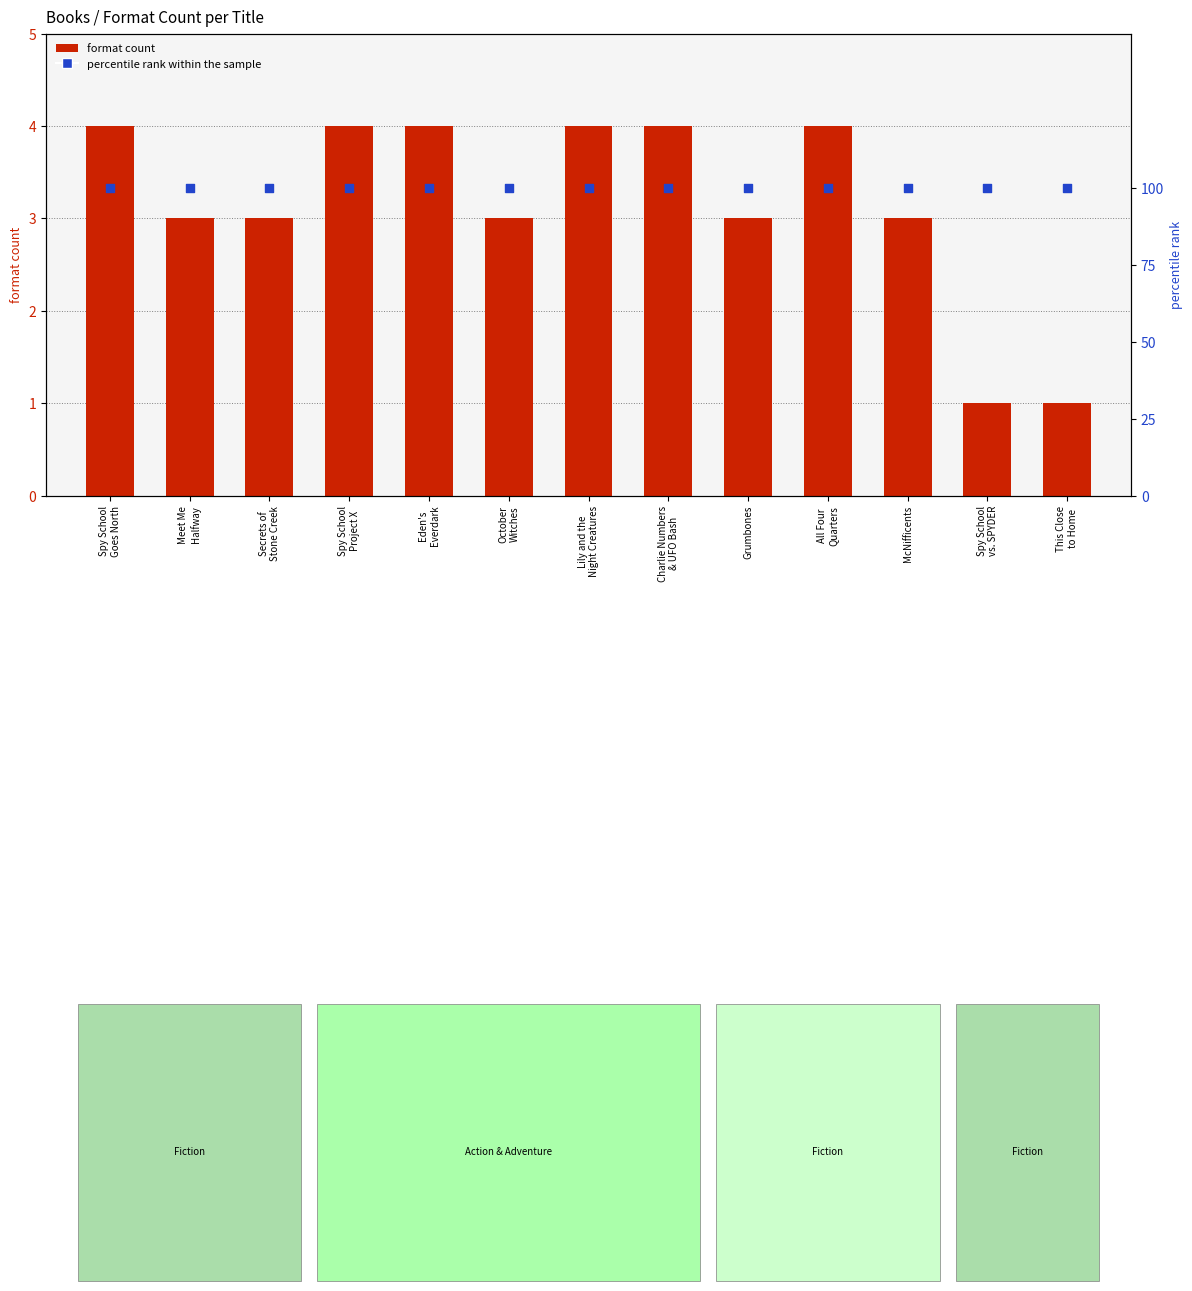

Which series reaches the minimum Y coordinate?

format count